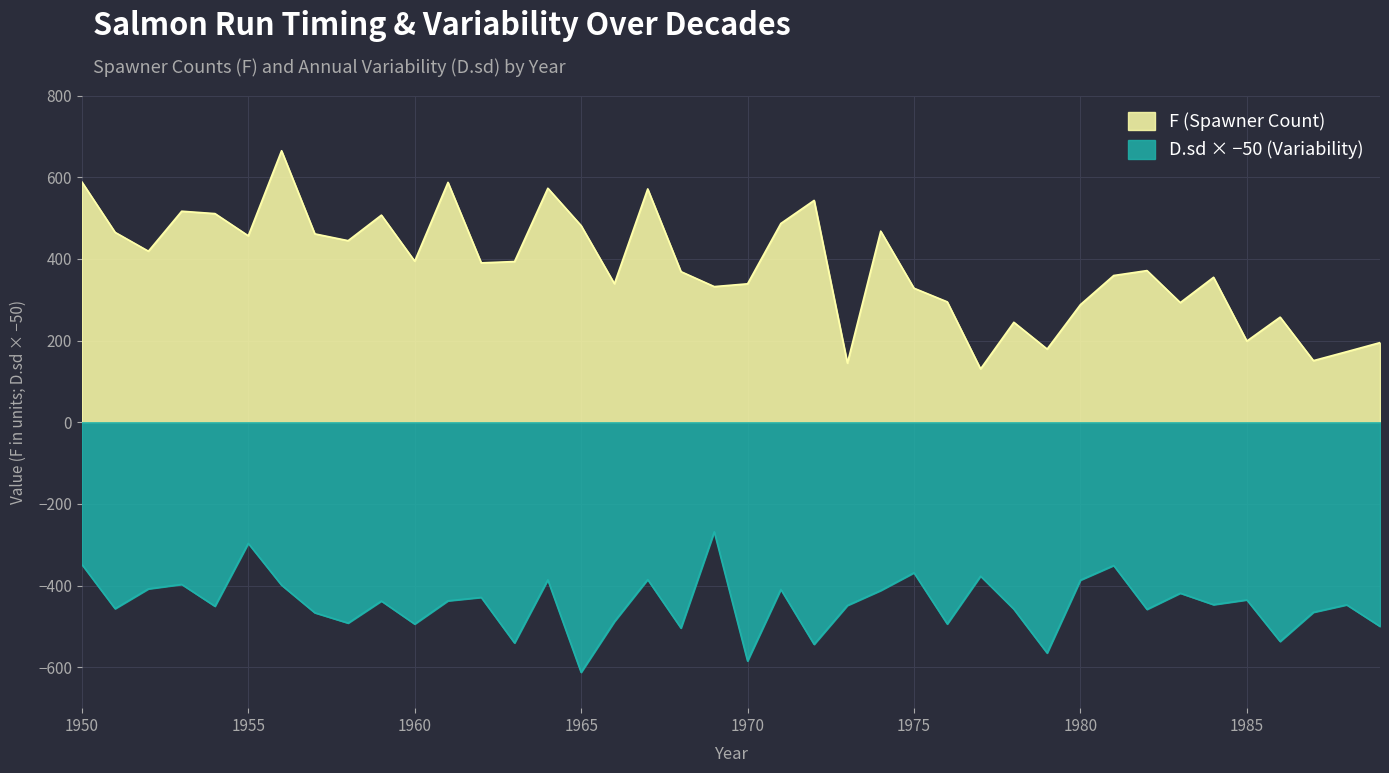

List the series in order of their overall mean, lowest first.

D.sd × −50 (Variability), F (Spawner Count)